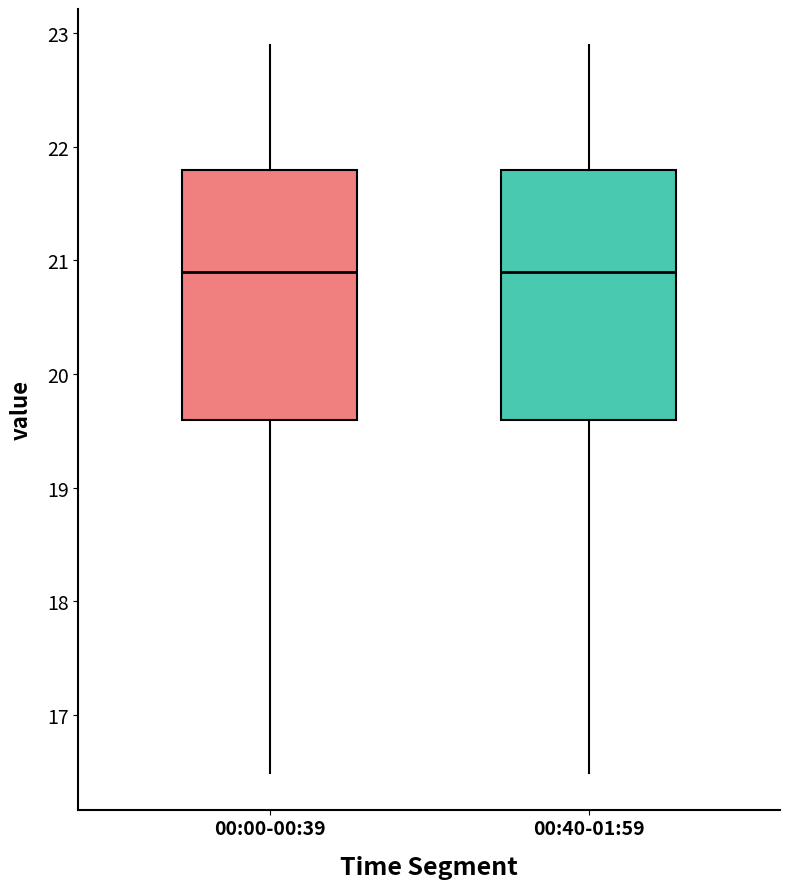

Reading left to right, transcribe this box plot: for each box, give where its median line is, the range the box spans, and where its two whiskers end, as read against the y-axis. The values are not printed on the chart, so give them approximately, as read against the axis.

00:00-00:39: median 20.9, box 19.6 to 21.8, whiskers 16.5 to 22.9
00:40-01:59: median 20.9, box 19.6 to 21.8, whiskers 16.5 to 22.9